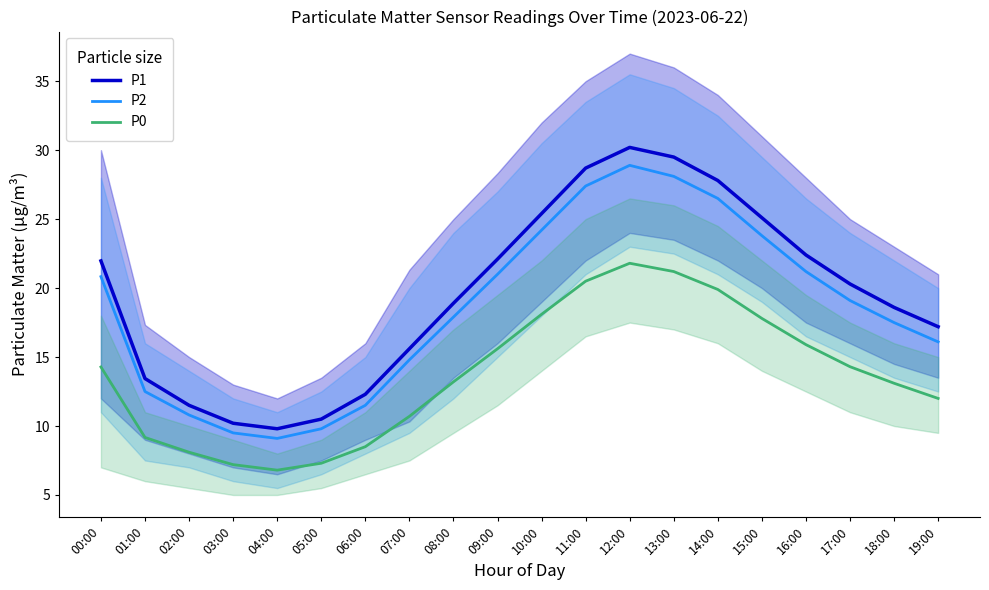

How many data points does each series have?

20